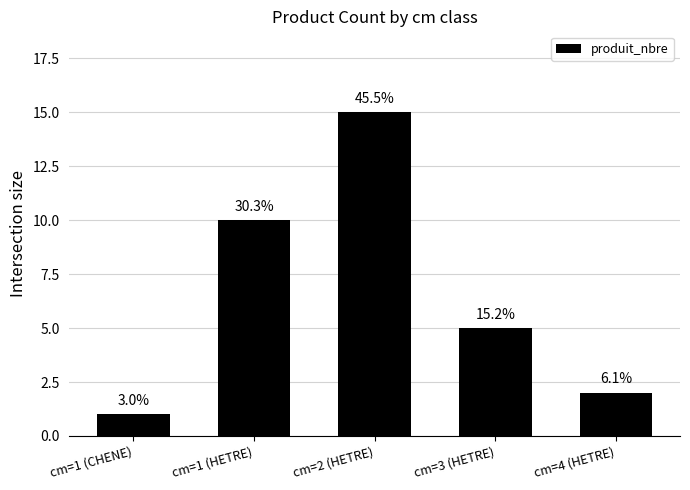

What is the change in value from cm=2 (HETRE) to cm=3 (HETRE)?

-10